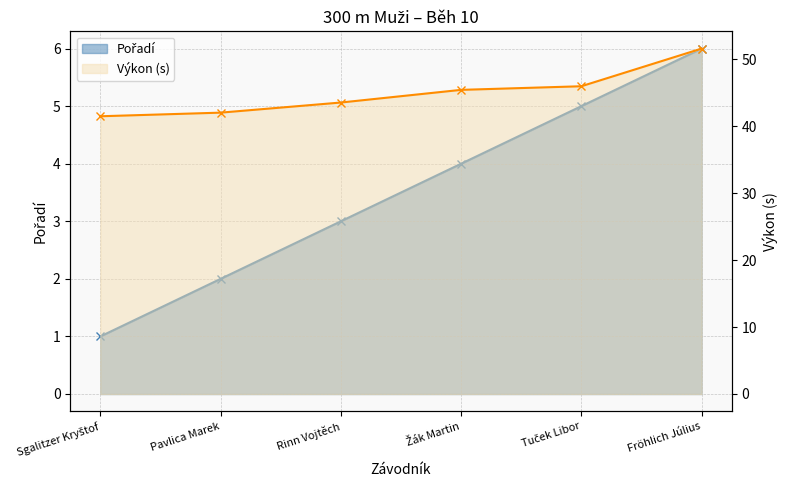

What position from the right is Tuček Libor?

2